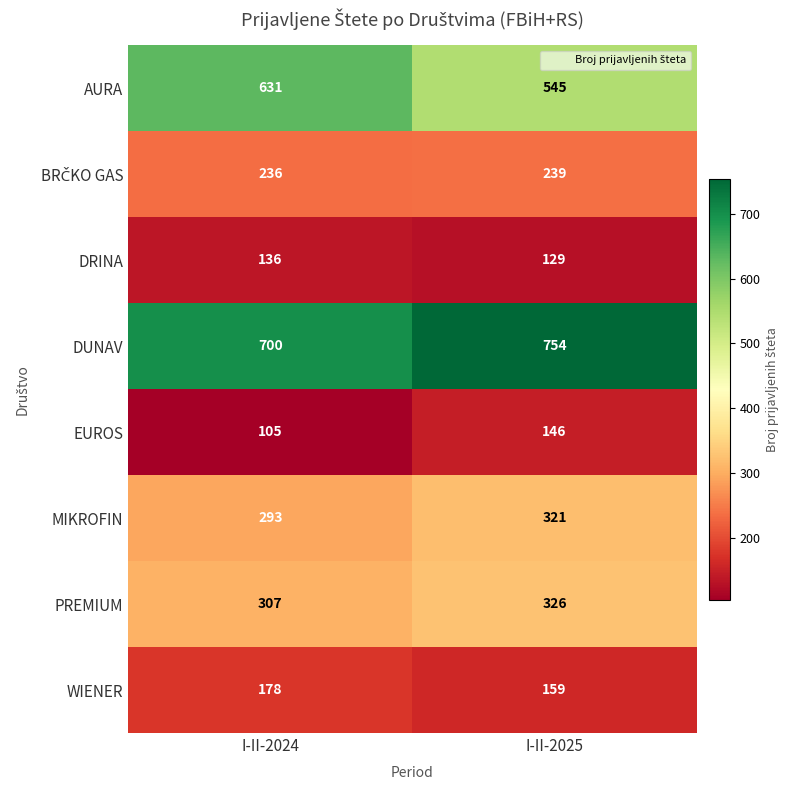

Where is PREMIUM nearest to the value 316?

I-II-2024